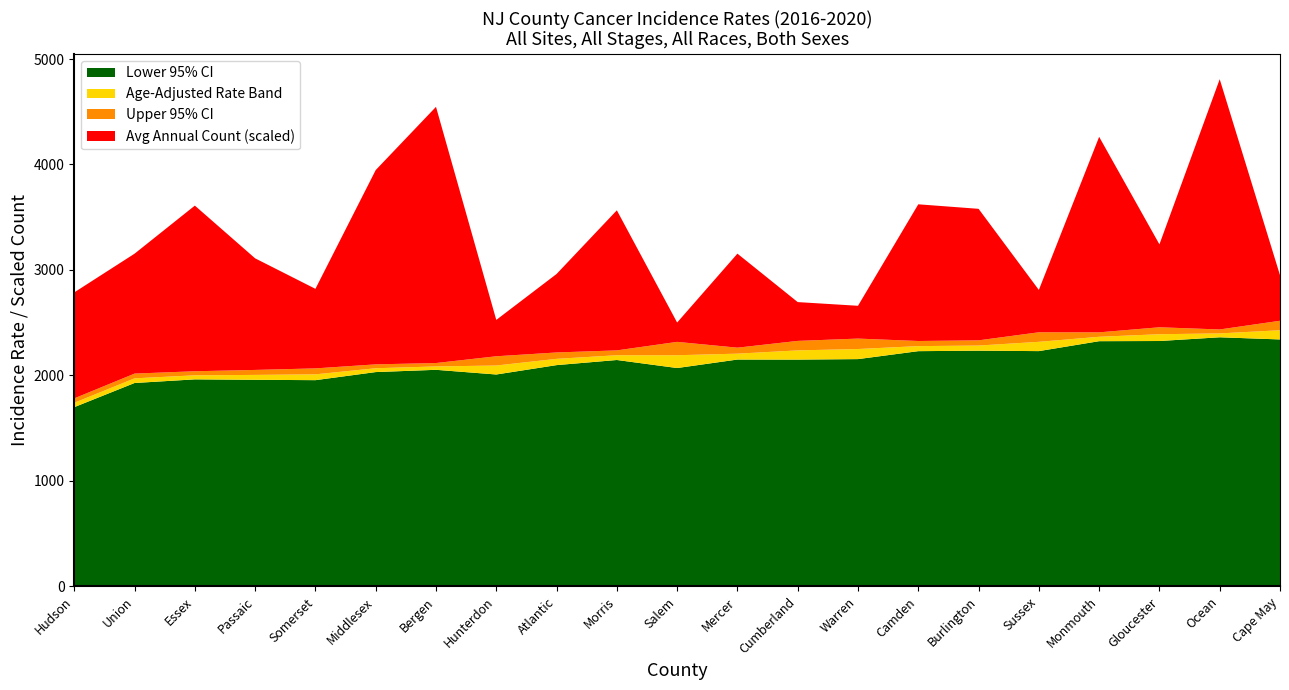

Reading right to left, list all the values displayed in this chart.

Age-Adjusted Rate: 2428.8	2398.8	2391.0	2366.7	2318.9	2283.5	2278.2	2250.7	2237.8	2206.7	2191.9	2191.8	2157.5	2094.3	2085.5	2068.4	2010.7	2005.3	2001.3	1972.8	1741.0
Lower 95% CI: 2341.5	2361.9	2326.6	2325.0	2230.9	2234.9	2230.4	2155.1	2150.4	2150.9	2070.5	2146.6	2098.1	2009.2	2053.6	2032.1	1955.5	1958.9	1963.1	1928.6	1699.7
Upper 95% CI: 2518.5	2436.1	2456.8	2408.8	2409.4	2332.9	2326.8	2349.6	2327.7	2263.5	2318.5	2237.8	2218.1	2182.0	2117.8	2105.3	2067.1	2052.5	2040.0	2017.8	1783.1
Avg Annual Count: 592.0	3250.0	1077.0	2539.0	550.0	1708.0	1775.0	426.0	504.0	1221.0	251.0	1819.0	1019.0	472.0	3327.0	2523.0	1033.0	1449.0	2151.0	1557.0	1376.0